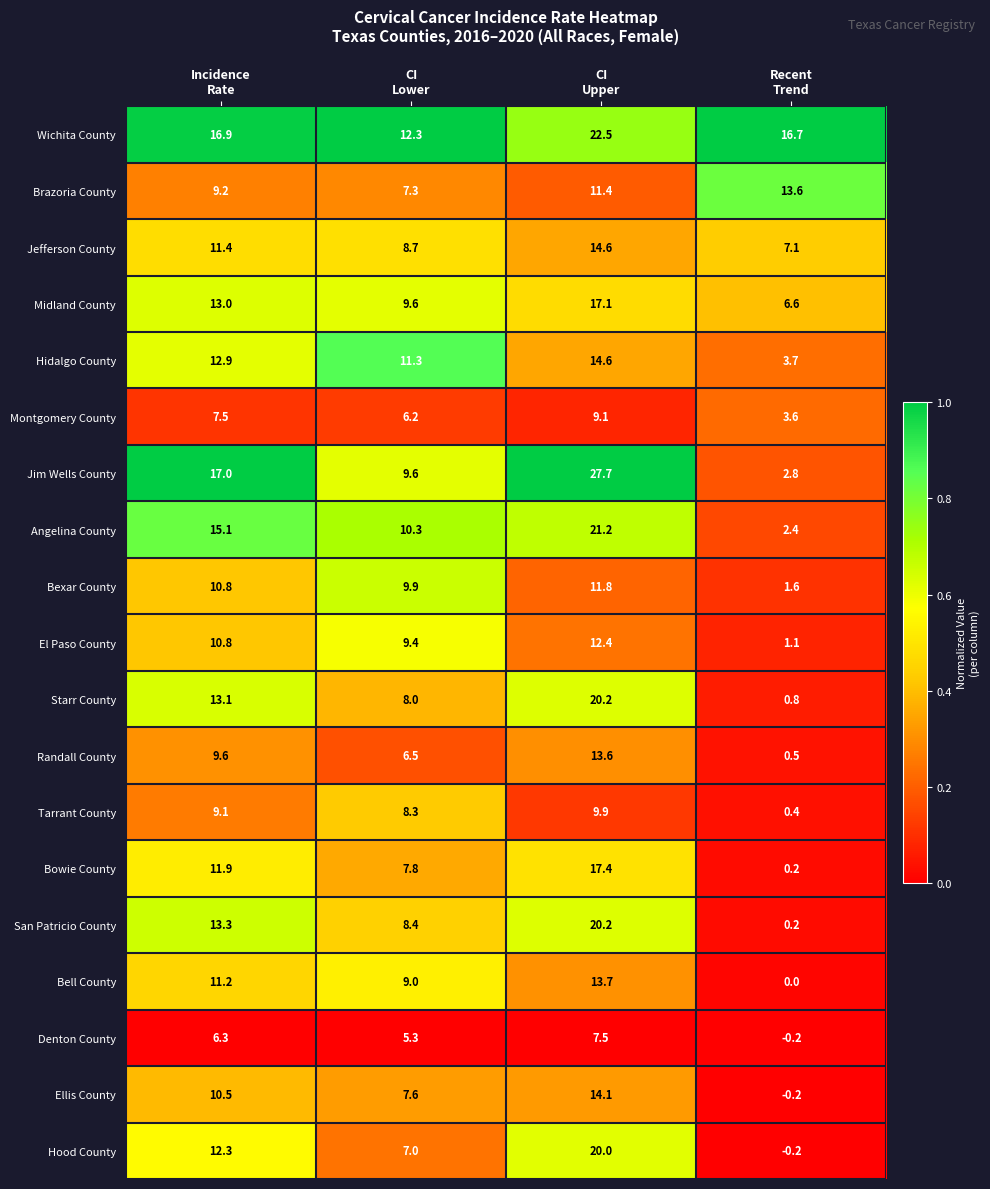

What is the total value across all series at Recent
Trend?

60.7